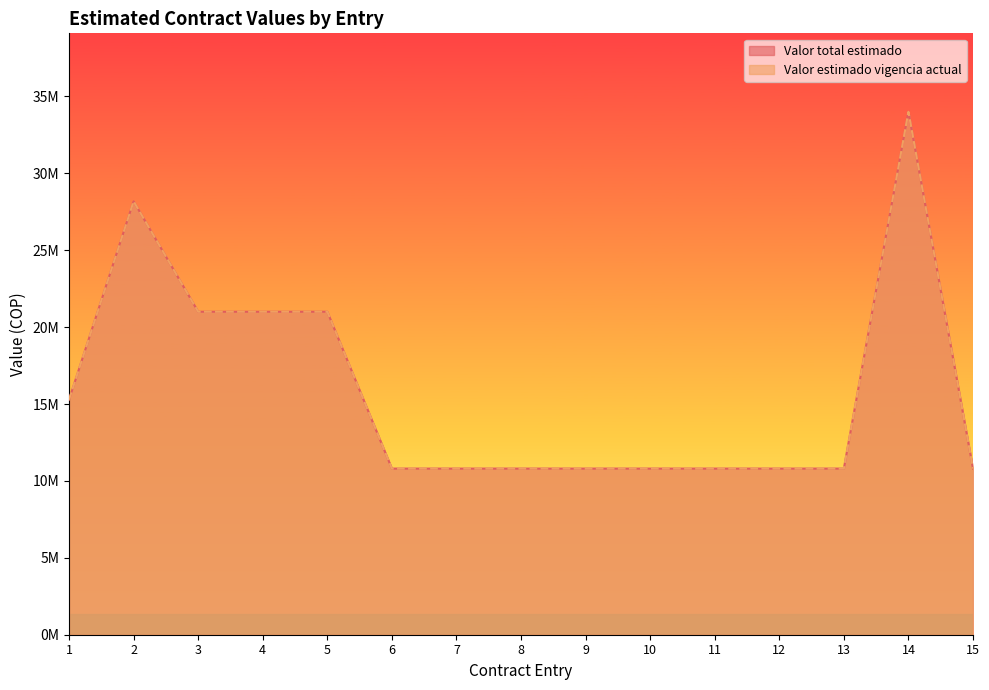

What is the difference between the maximum and minimum values in the Valor total estimado series?

23200000